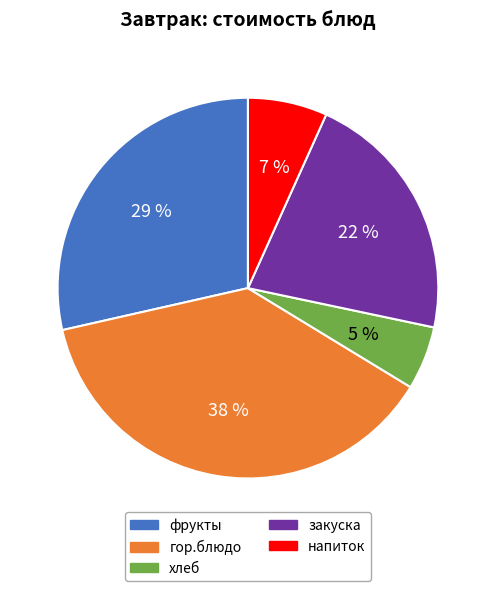

How many slices are in this pie chart?

5